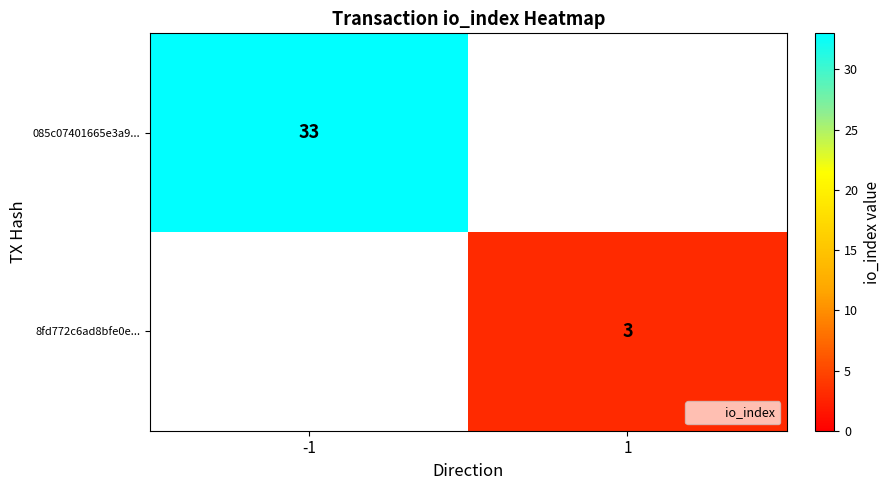

Which series has the widest spread of values?

085c07401665e3a9...